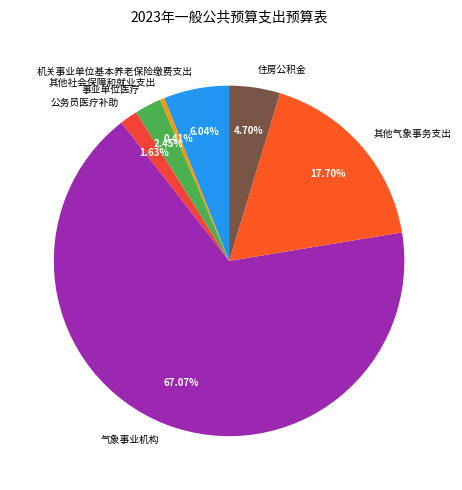

Rank the categories by value from highest to lowest.

气象事业机构, 其他气象事务支出, 机关事业单位基本养老保险缴费支出, 住房公积金, 事业单位医疗, 公务员医疗补助, 其他社会保障和就业支出